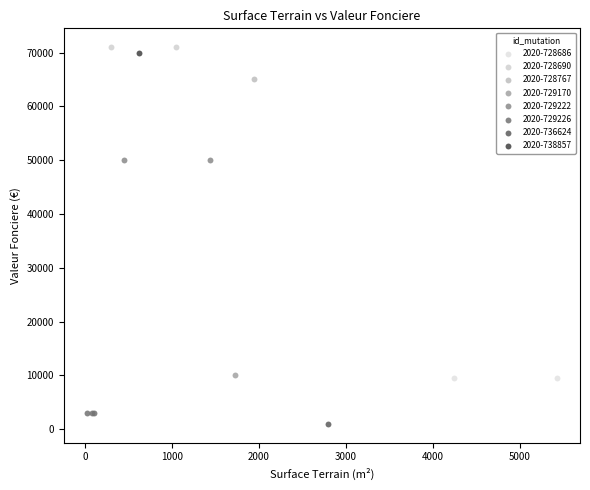

Which series contains the highest Y value?

2020-728690